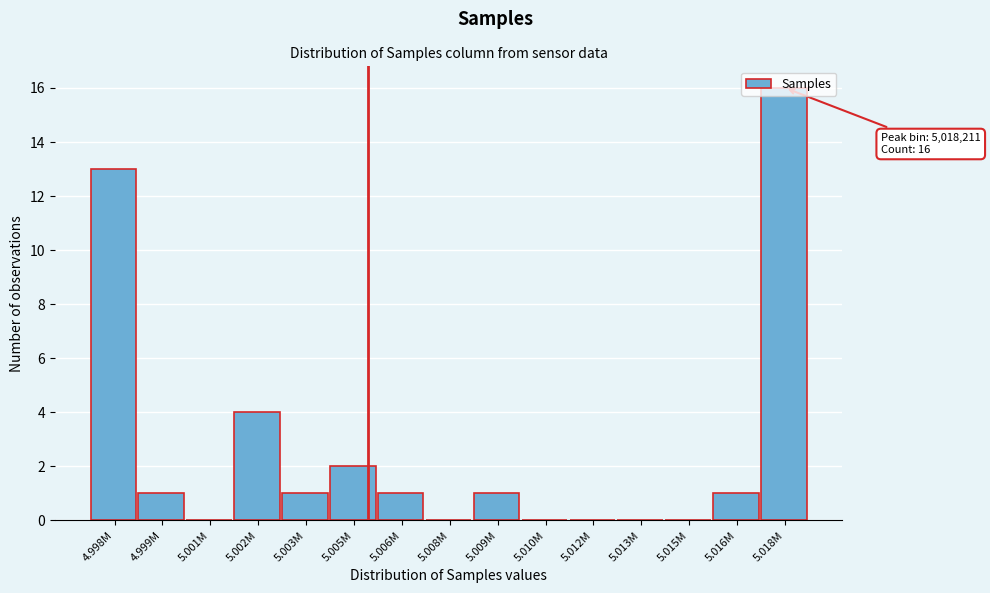

Where is the data nearest to the value 8?

5.002M